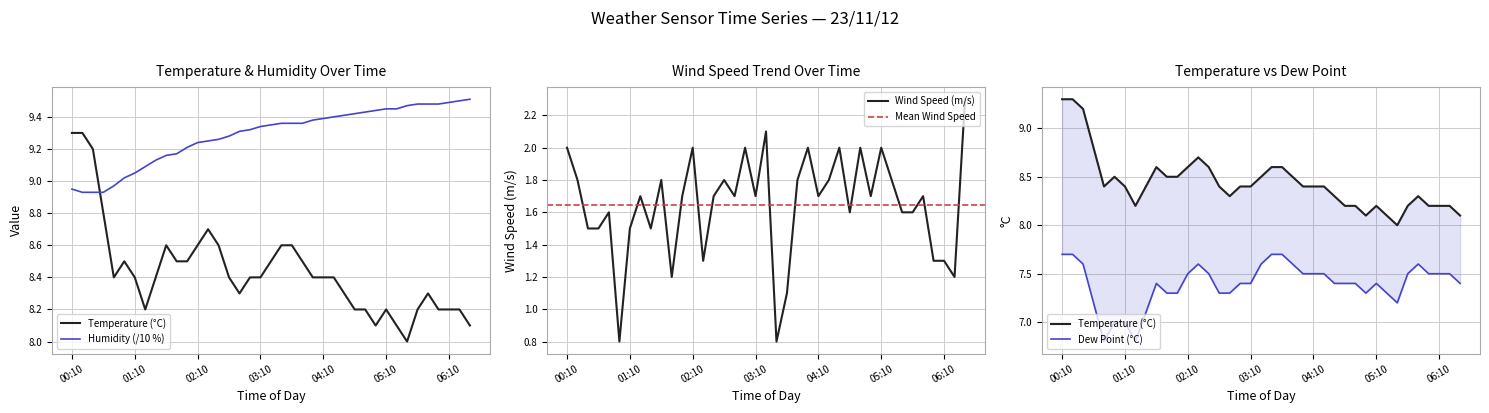

True or false: Temperature and Wind Speed cross at least once.

False